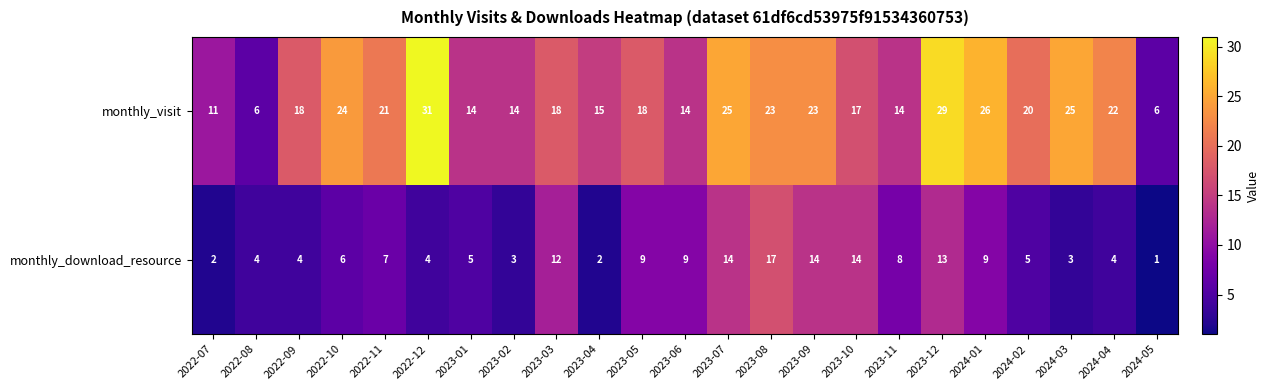

Which series has the largest total across all categories?

monthly_visit